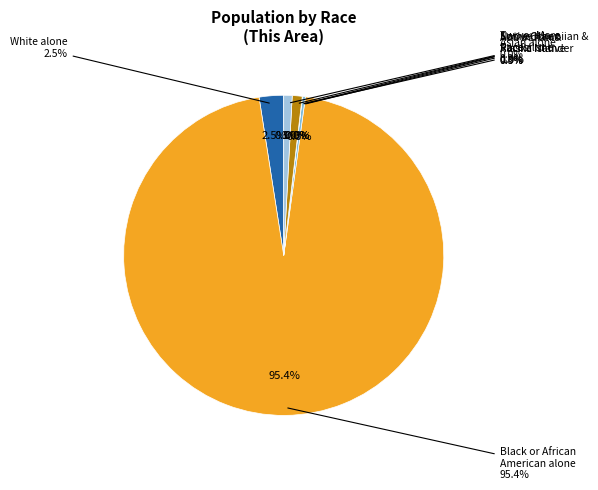

Count the number of slices in the pie.

7